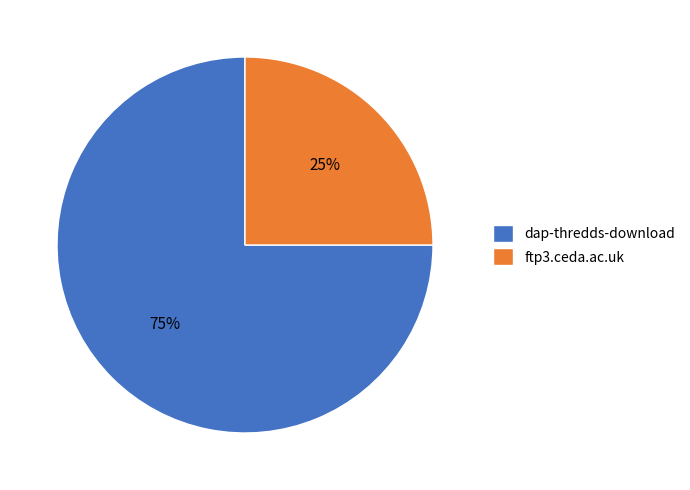

How many slices are in this pie chart?

2